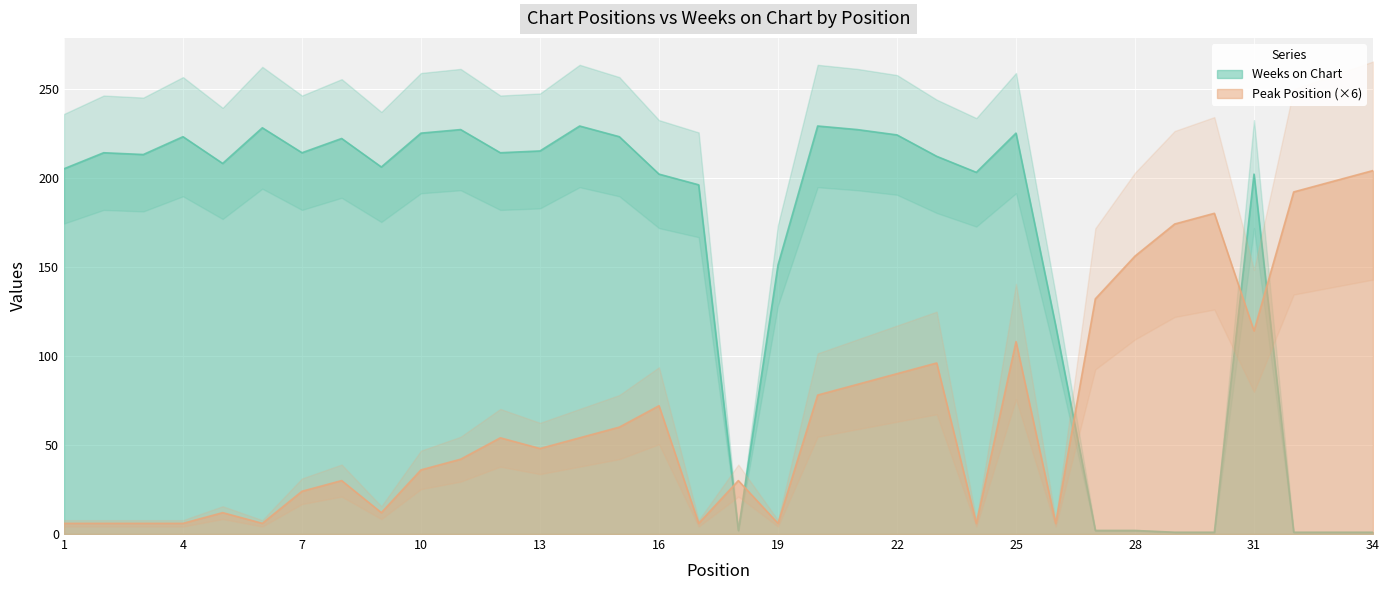

Which series has the widest spread of values?

Weeks on Chart